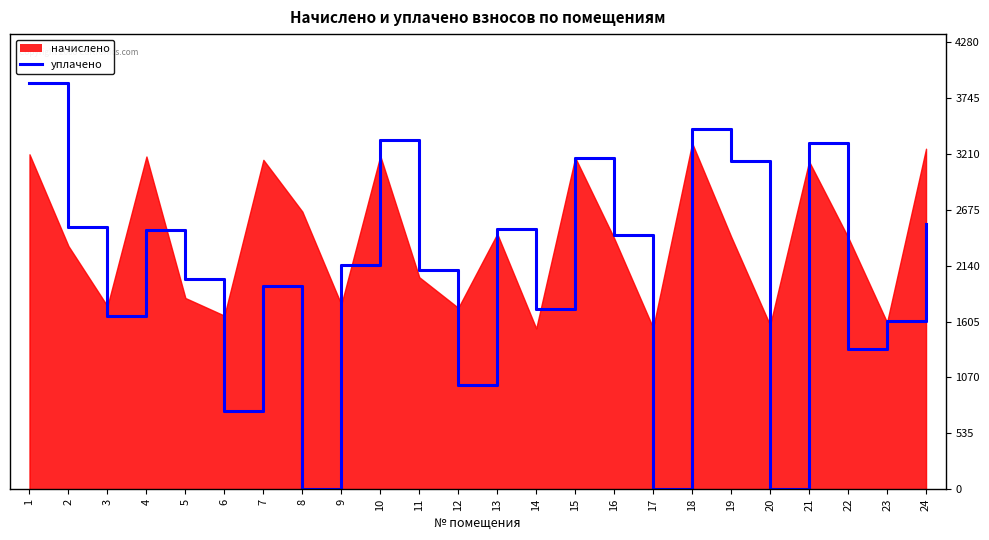

Reading left to right, transcribe all the data shown in this chart.

1=3891.3	2=2507.7	3=1662.3	4=2478.1	5=2012.8	6=744.7	7=1941.8	8=0.0	9=2146.0	10=3341.5	11=2102.8	12=1000.0	13=2493.5	14=1725.5	15=3175.5	16=2434.9	17=0.0	18=3447.6	19=3139.9	20=0.0	21=3314.0	22=1340.9	23=1614.4	24=2536.1